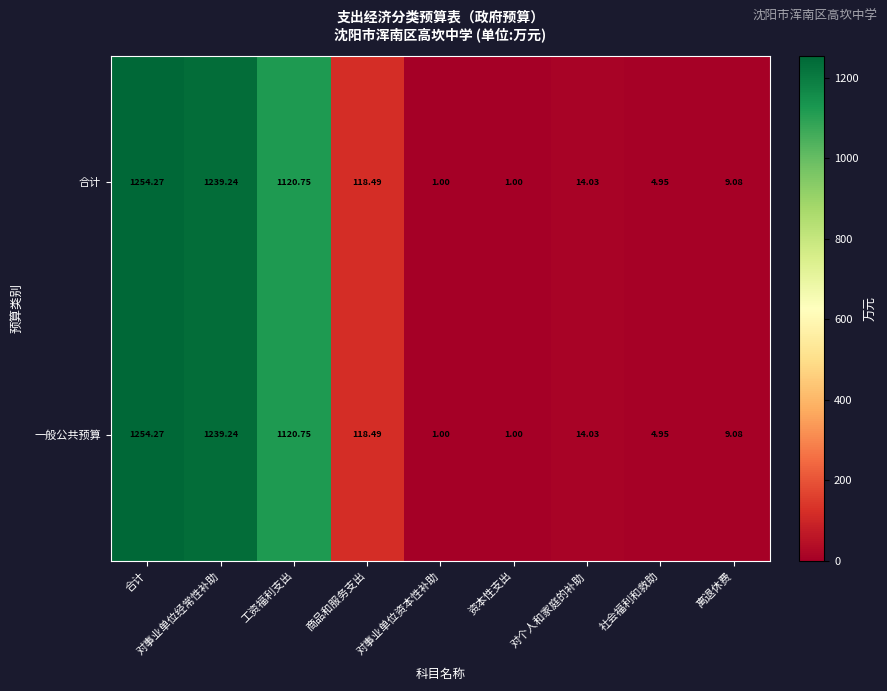

At which category does the chart reach its peak across all series?

合计